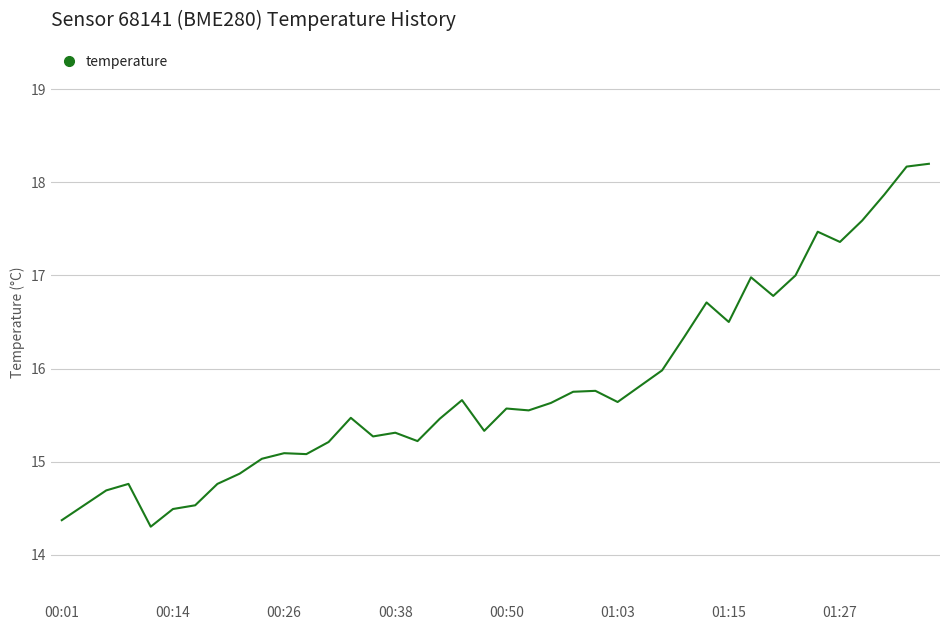

What is the minimum value shown in the chart?

14.3